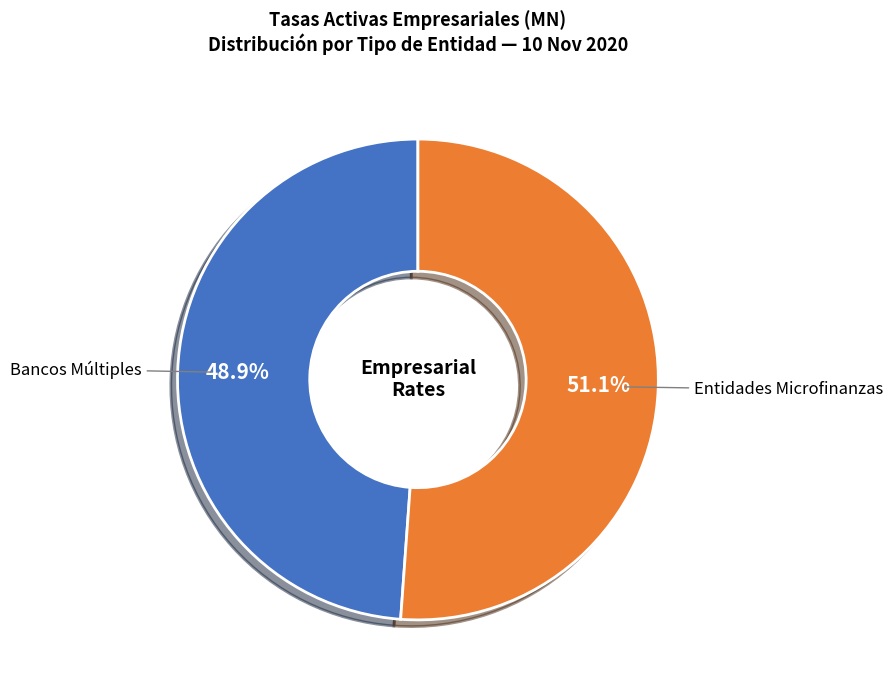

Is there any slice that represents more than half of the pie?

Yes